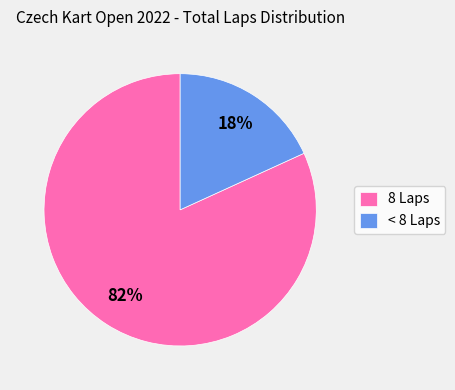

How many slices are in this pie chart?

2